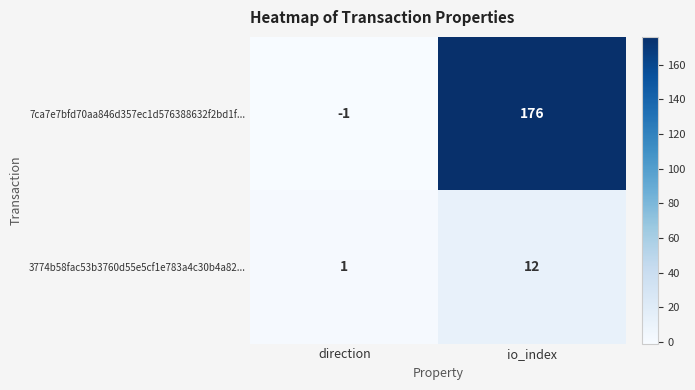

The value of 3774b58fac53b3760d55e5cf1e783a4c30b4a82... at direction is 2. True or false?

False